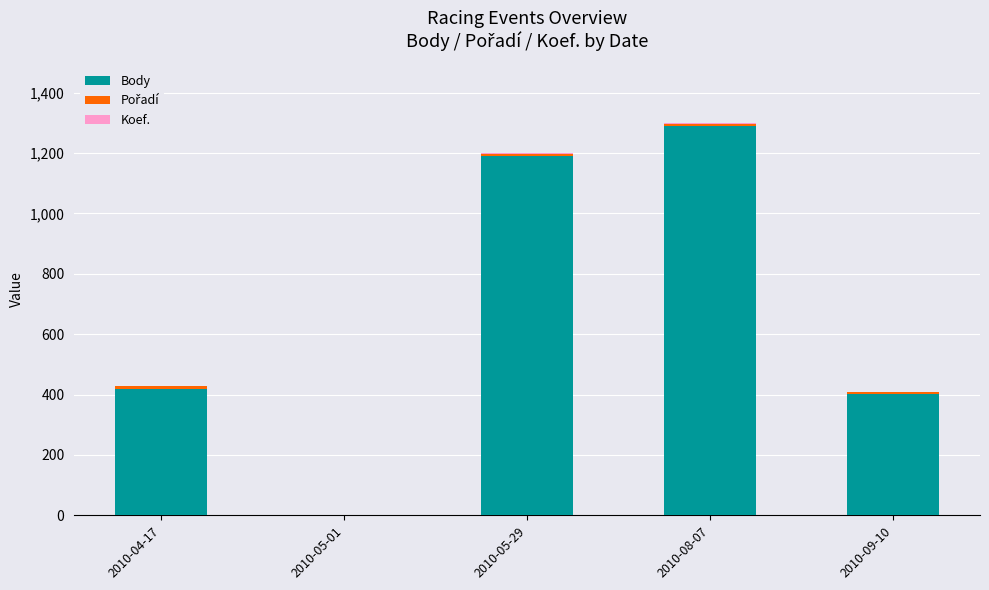

Which category has the highest value in the Body series?

2010-08-07